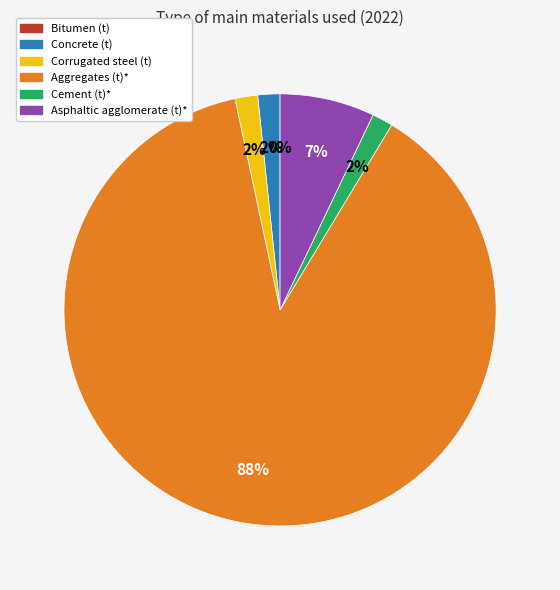

Combined, do Corrugated steel (t) and Aggregates (t)* account for over 50%?

Yes